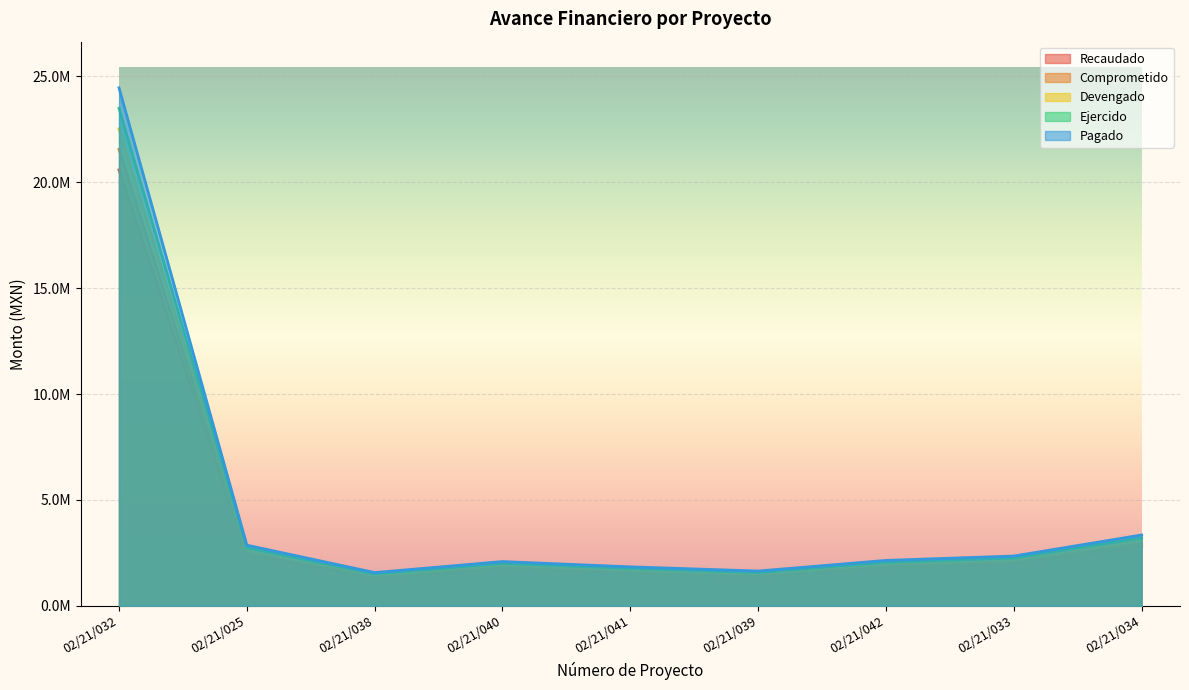

List the series in order of their peak value, lowest first.

Recaudado, Comprometido, Devengado, Ejercido, Pagado